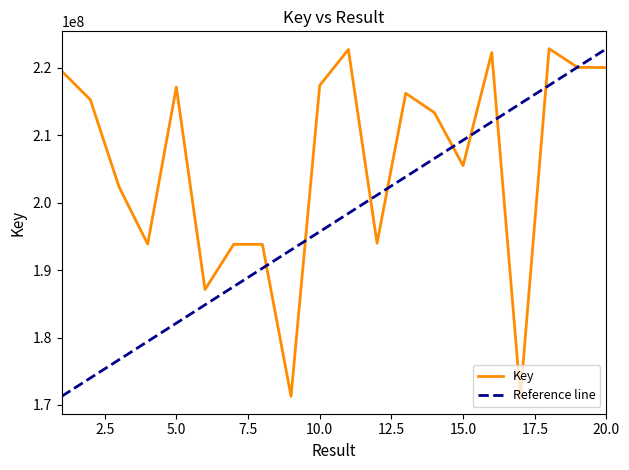

What is the smallest value displayed?

171281298